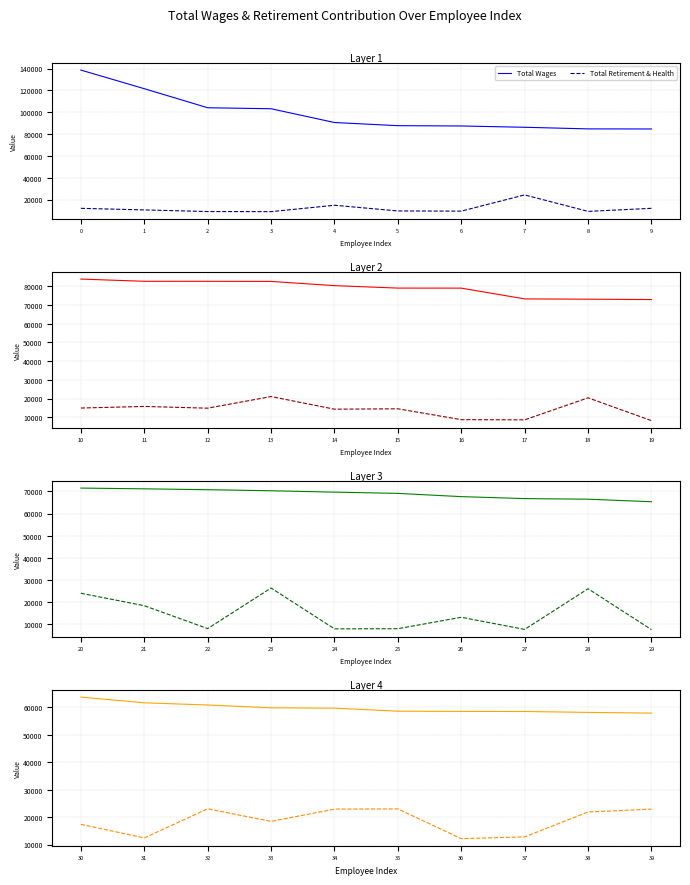

True or false: Total Retirement & Health and Total Wages intersect in this chart.

False